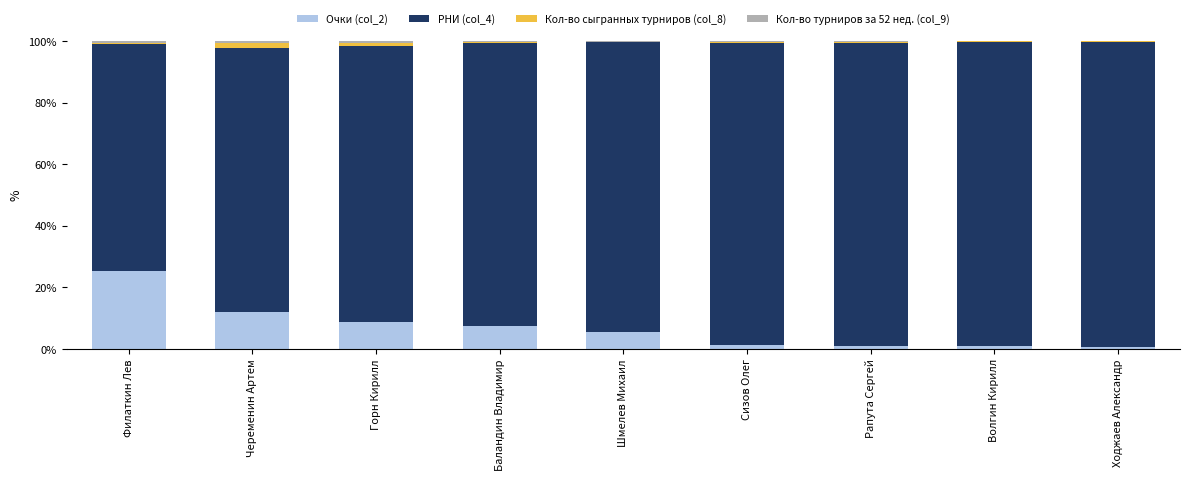

At which label does Очки (col_2) reach its peak?

Филаткин Лев